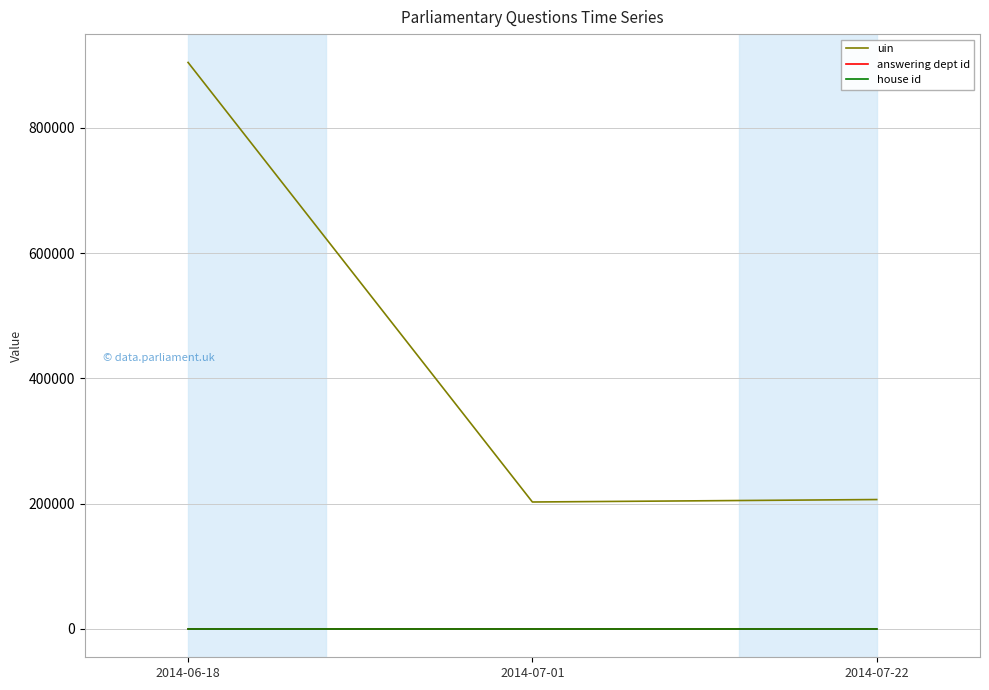

Which series changed the most between 2014-06-18 and 2014-07-01?

uin